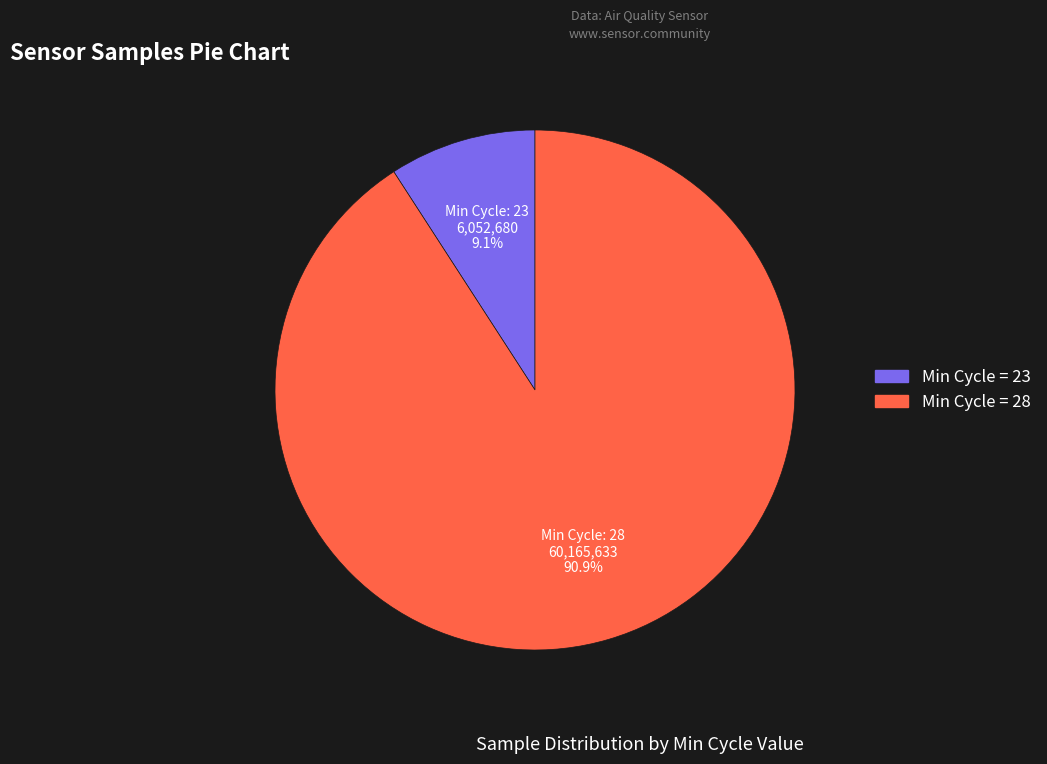

Is there a majority slice in this chart?

Yes